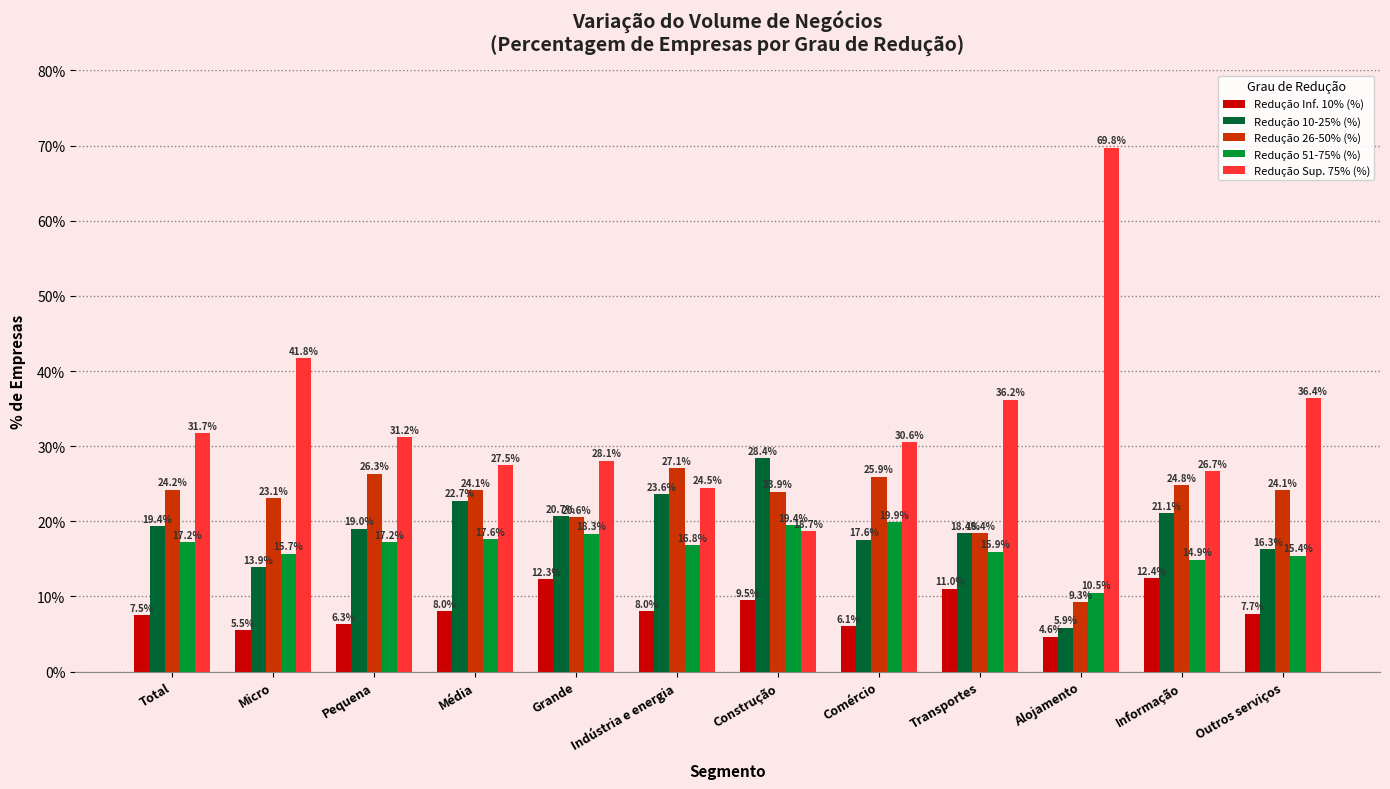

What is the value of the Redução 26-50% (%) bar at the 1st from the left?

24.2